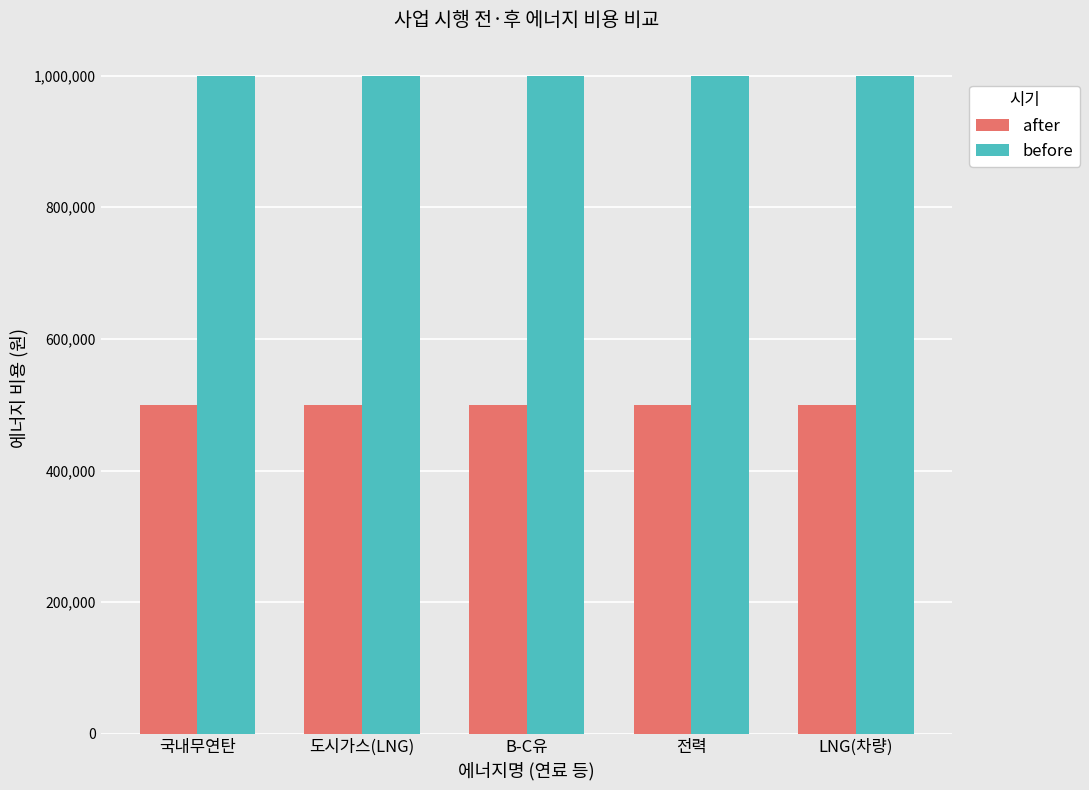

What is the spread (max minus min) of values at 도시가스(LNG)?

500000